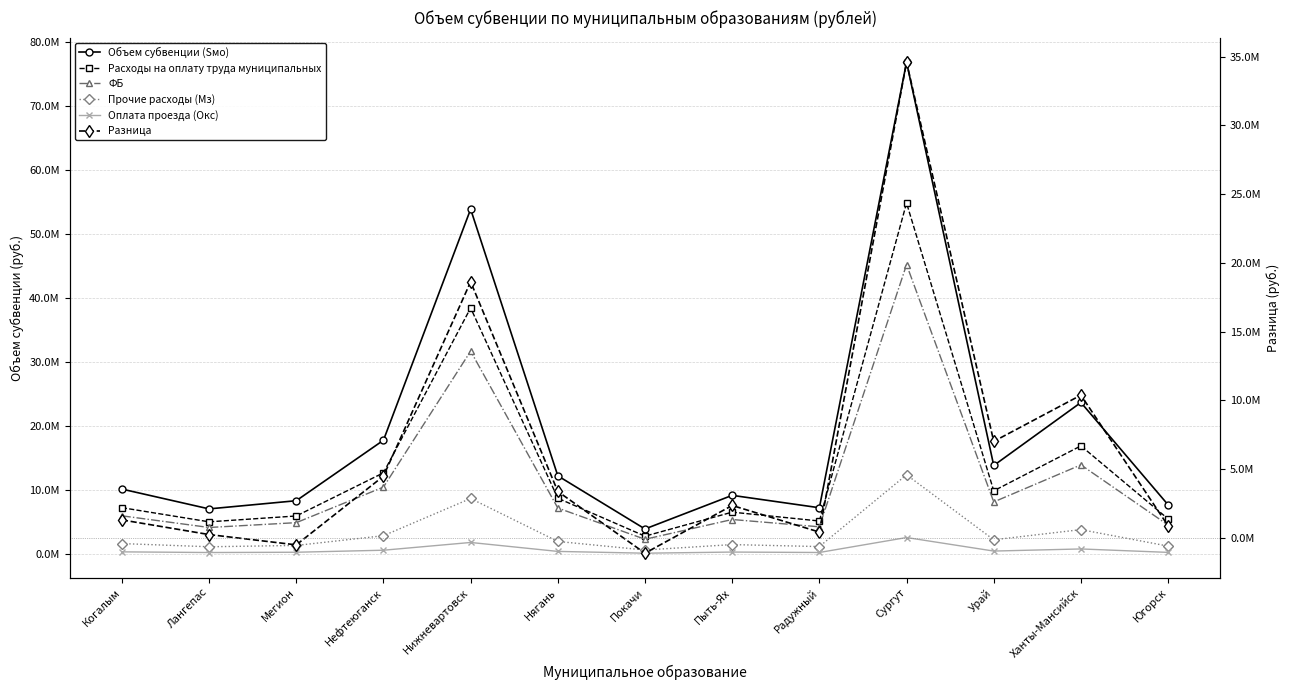

Which series has the largest total across all categories?

Объем субвенции (Sмо)